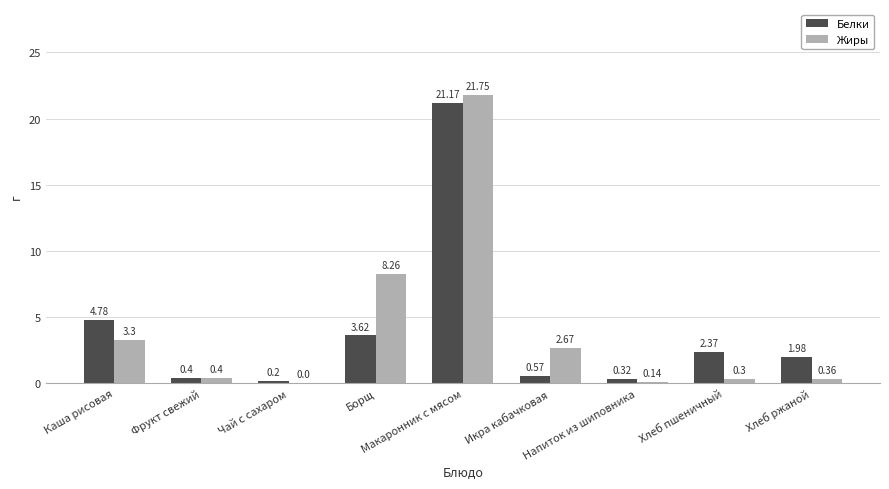

The value of Жиры at Борщ is 12.6. True or false?

False